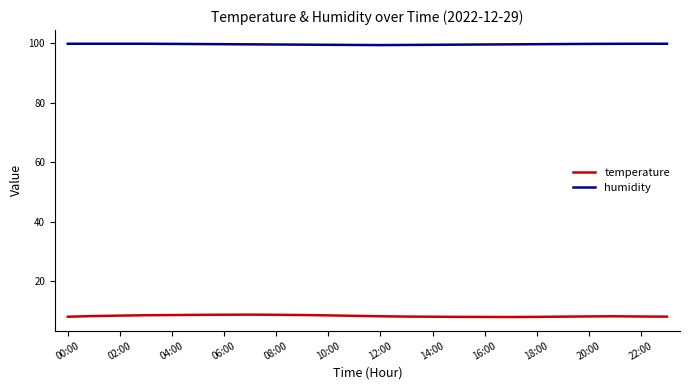

How many lines are shown in the chart?

2